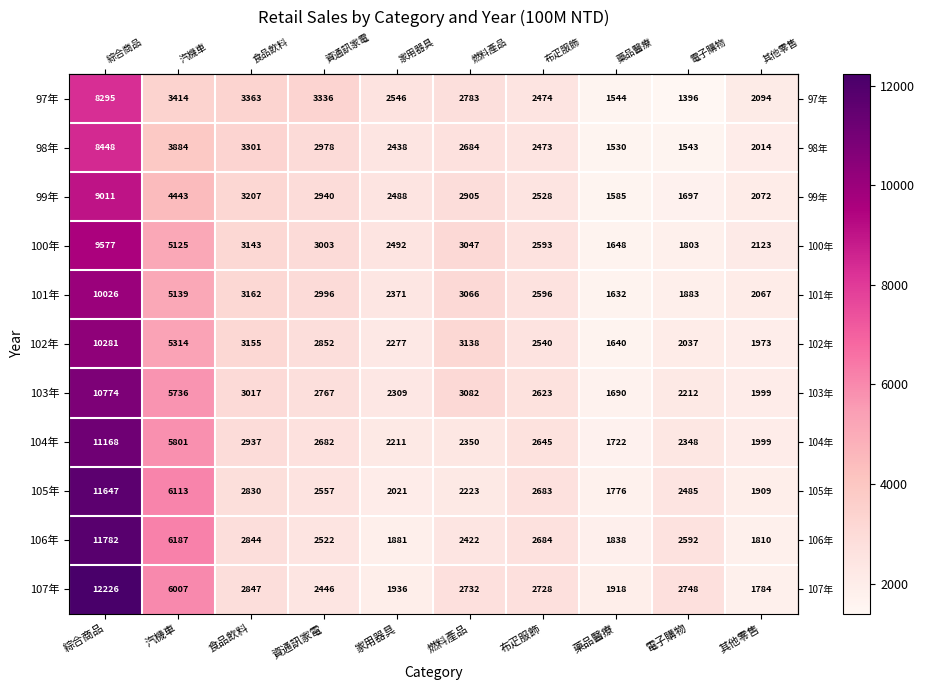

The 99年 series shows 1487 at 家用器具. True or false?

False